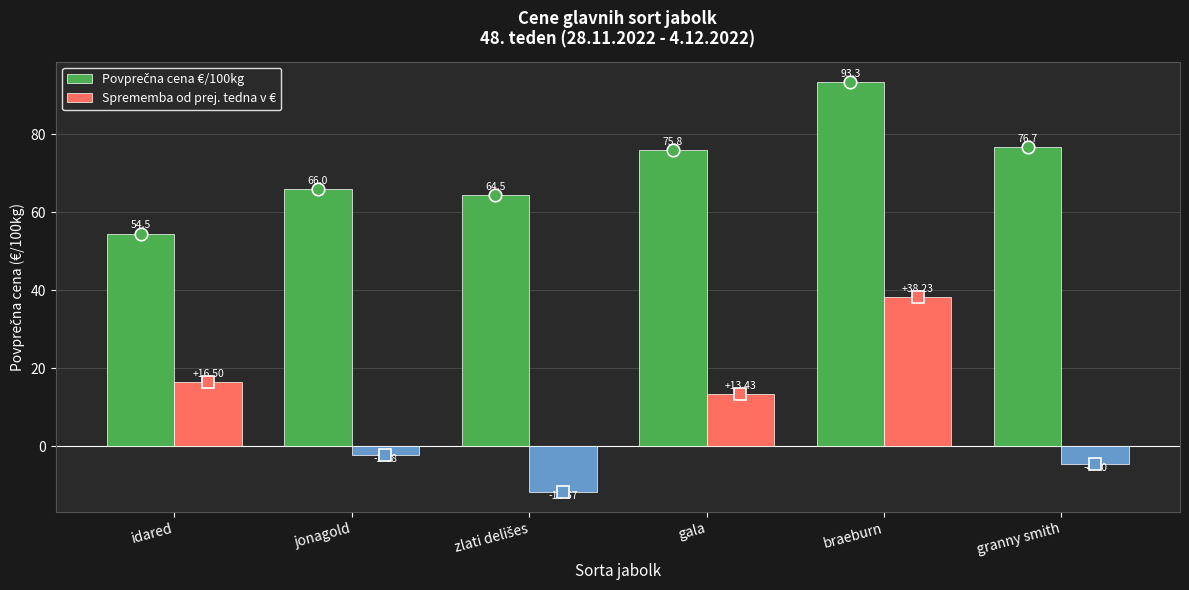

What is the spread (max minus min) of values at jonagold?

68.1